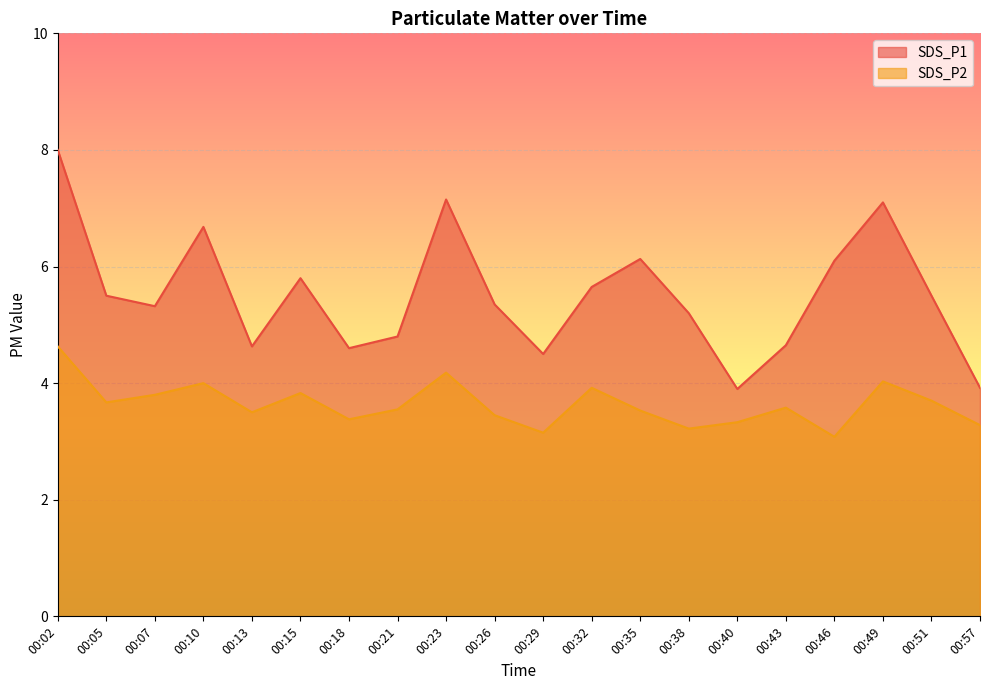

True or false: SDS_P1 and SDS_P2 intersect in this chart.

False